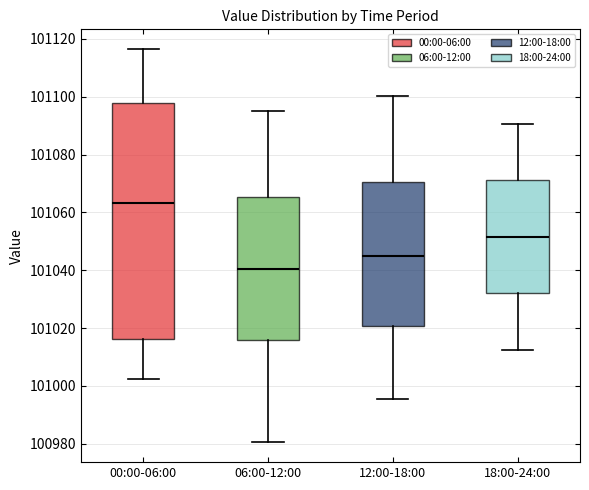

Reading left to right, read every box against the y-axis: the position of its median line, the range the box covers, and the ends of its whiskers. The values are not printed on the chart, so give them approximately, as read against the axis.

00:00-06:00: median 101064, box 101016 to 101098, whiskers 101002 to 101116
06:00-12:00: median 101040, box 101016 to 101066, whiskers 100980 to 101096
12:00-18:00: median 101046, box 101020 to 101070, whiskers 100996 to 101100
18:00-24:00: median 101052, box 101032 to 101072, whiskers 101012 to 101090